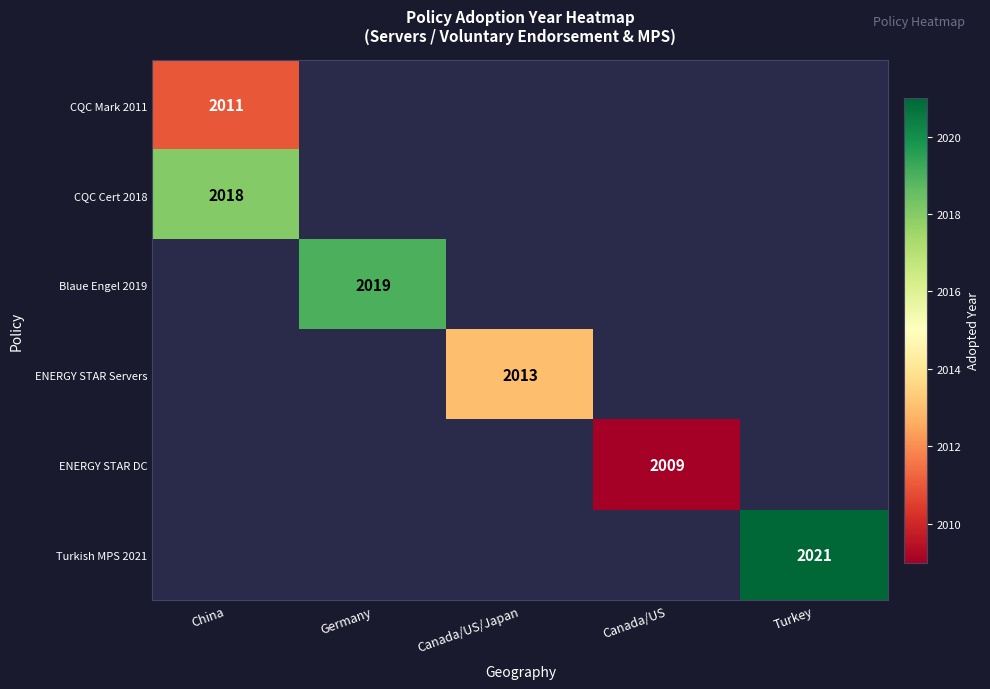

Is the value of Turkish MPS 2021 at China greater than the value of Blaue Engel 2019 at China?

No